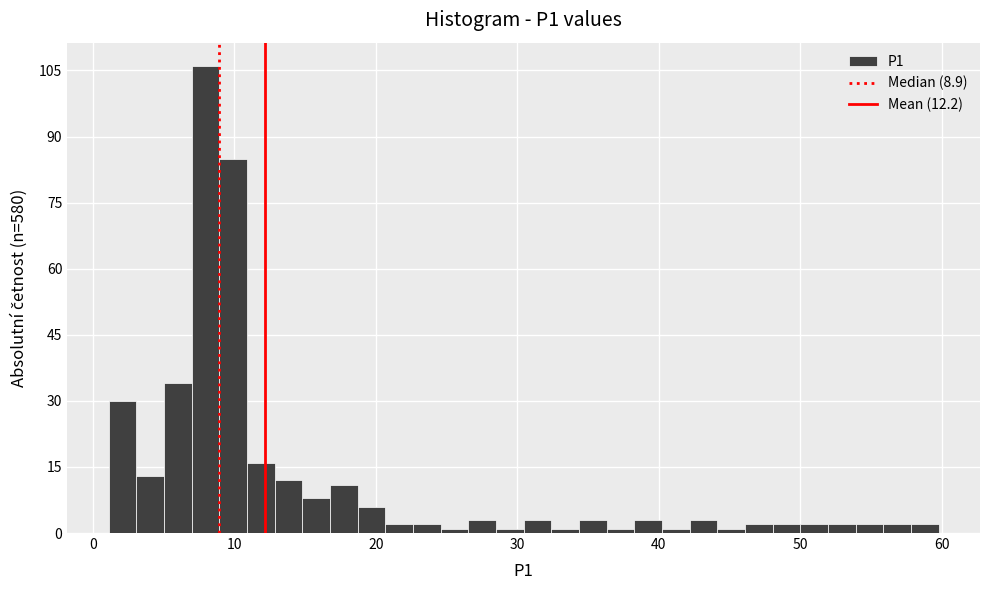

Read against the x-axis, roughly where is the centre of the tallest bar?

8